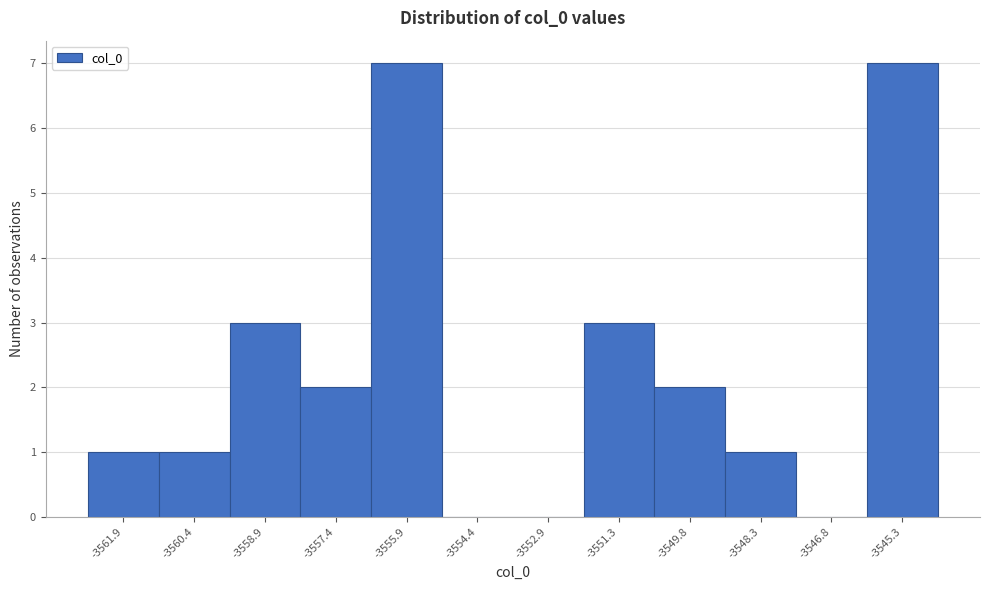

Reading left to right, list every bar in this chart as the range it spans on the x-axis followed by its height. Neither the bar edges nor the heights are printed on the chart, so give them approximately, as read against the axes.

-3562.6 to -3561.2: 1
-3561.2 to -3559.6: 1
-3559.6 to -3558.2: 3
-3558.2 to -3556.6: 2
-3556.6 to -3555.2: 7
-3555.2 to -3553.6: 0
-3553.6 to -3552.2: 0
-3552.2 to -3550.6: 3
-3550.6 to -3549.0: 2
-3549.0 to -3547.6: 1
-3547.6 to -3546.0: 0
-3546.0 to -3544.6: 7